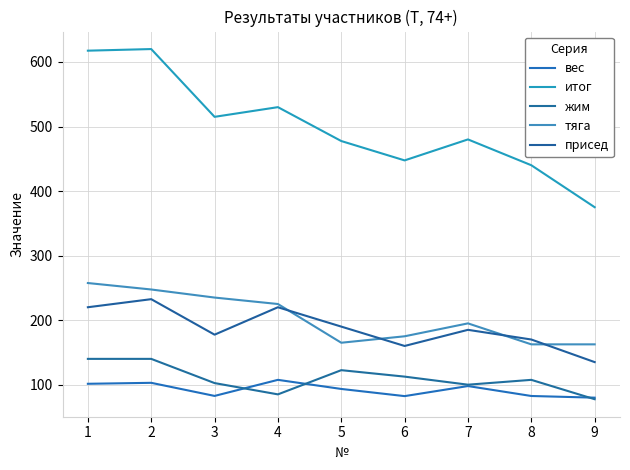

Where is the first local maximum for присед?

2